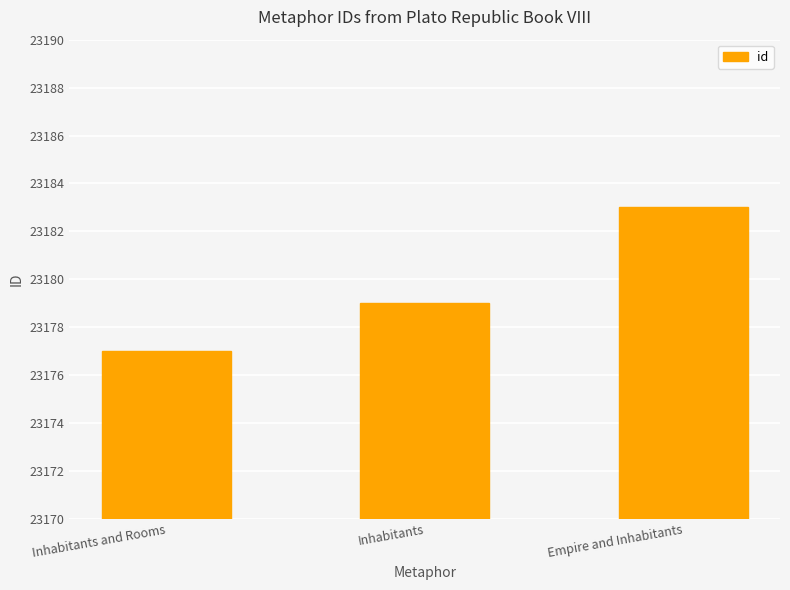

What is the label of the 3rd bar from the right?

Inhabitants and Rooms